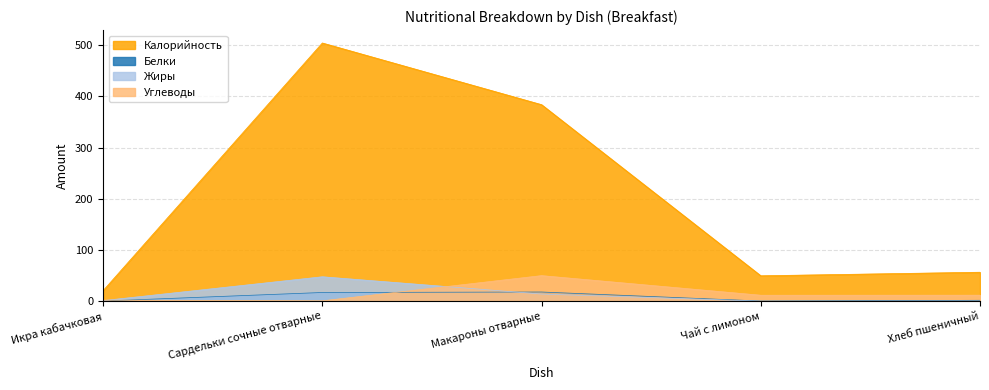

The Углеводы series shows 1.1 at Сардельки сочные отварные. True or false?

False